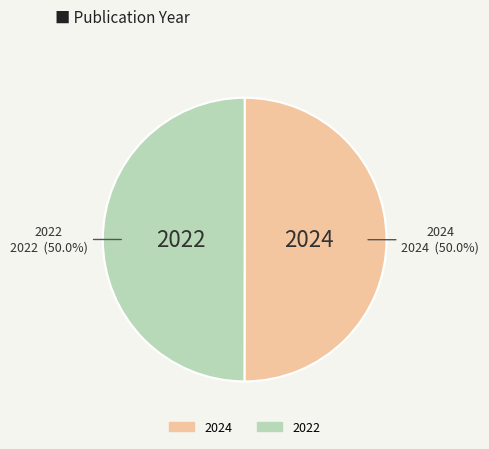

What percentage is the 2024 slice, to the nearest percent?

50%